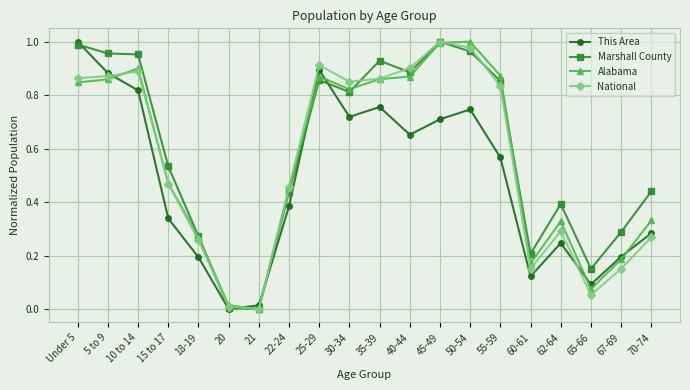

The This Area series shows 0.1 at 67-69. True or false?

False